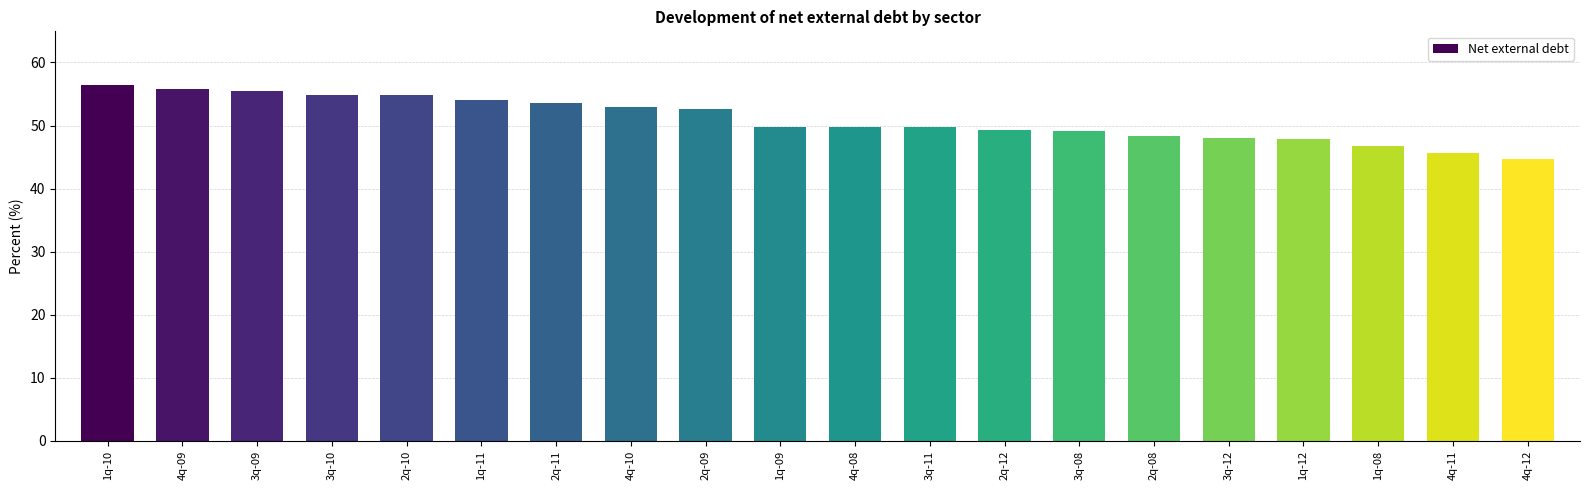

Count the number of data series in this chart.

1